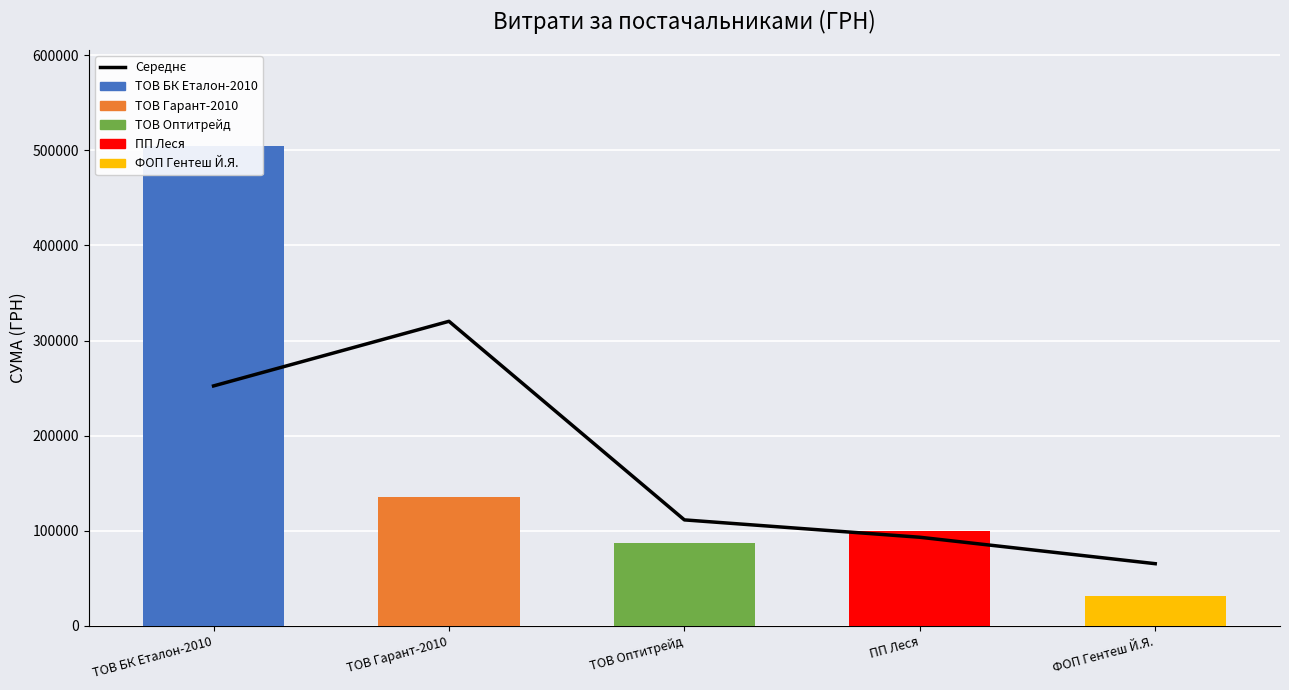

What is the difference between the maximum and minimum values?

254851.1